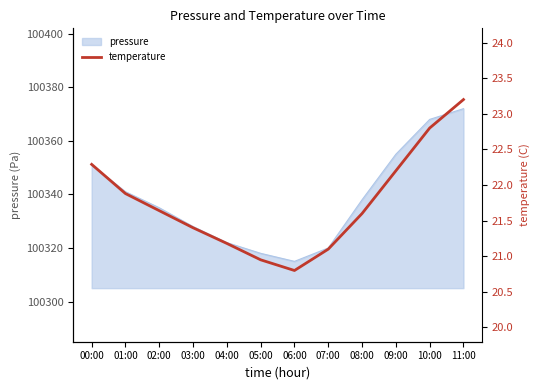

Which category has the lowest value in the pressure series?

06:00